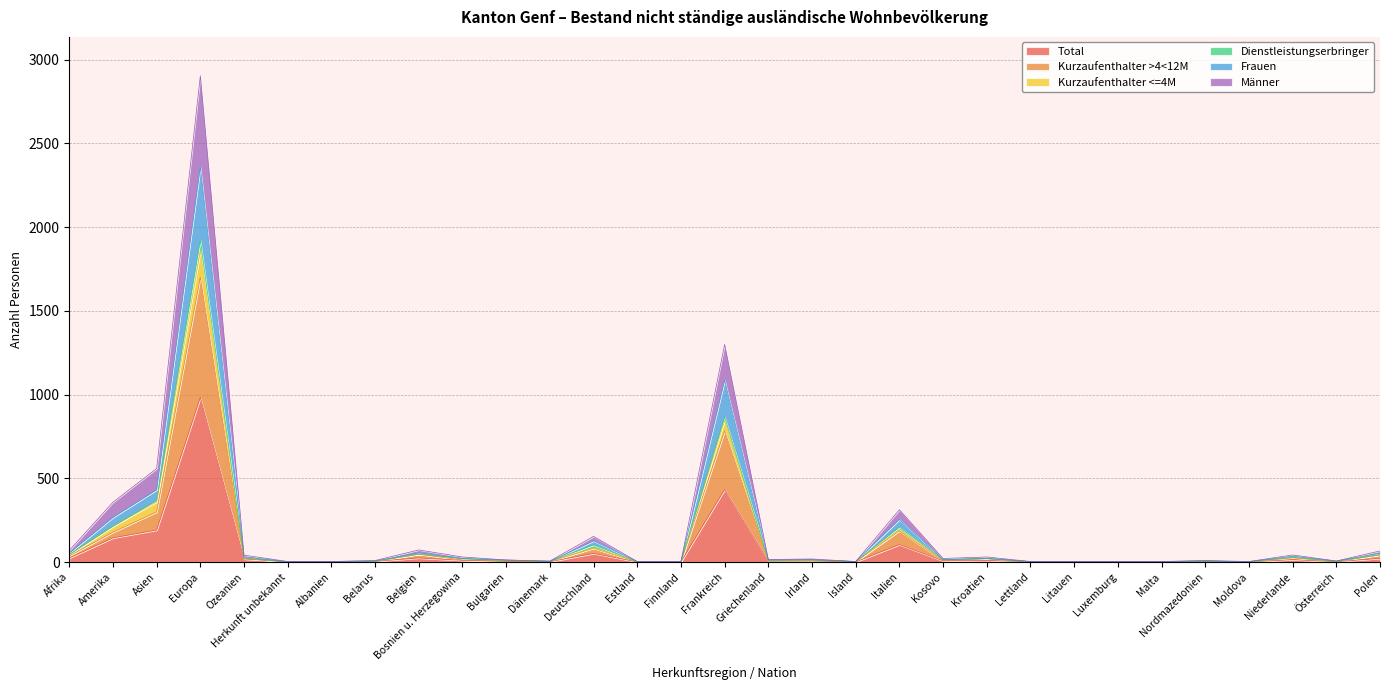

True or false: Kurzaufenthalter >4<12M and Frauen intersect in this chart.

False